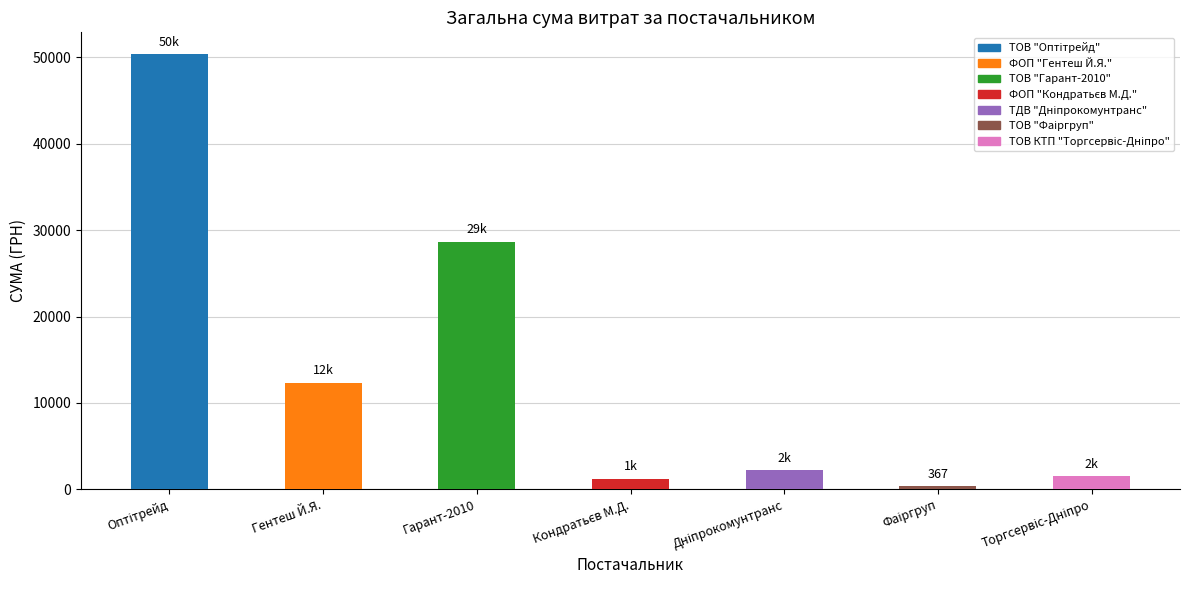

Is it true that the value at Гарант-2010 is 28662.0?

True